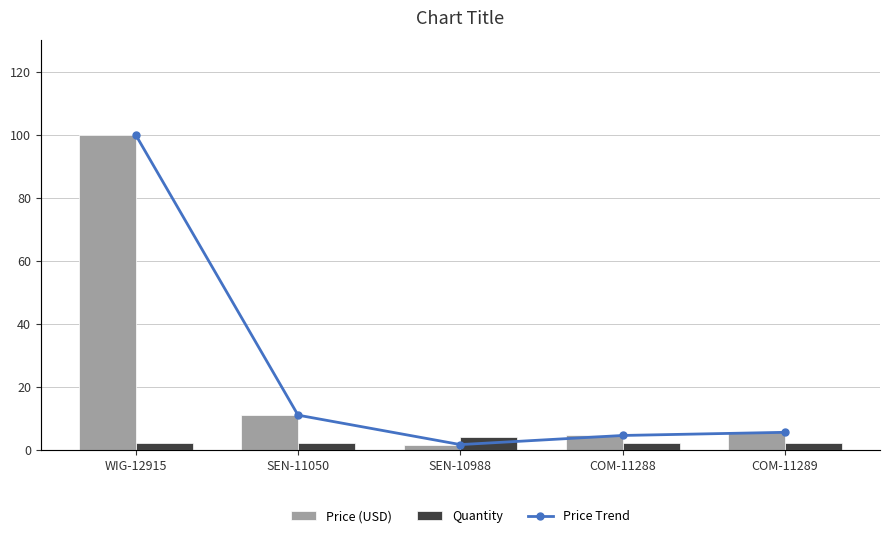

How many categories are shown in the chart?

5